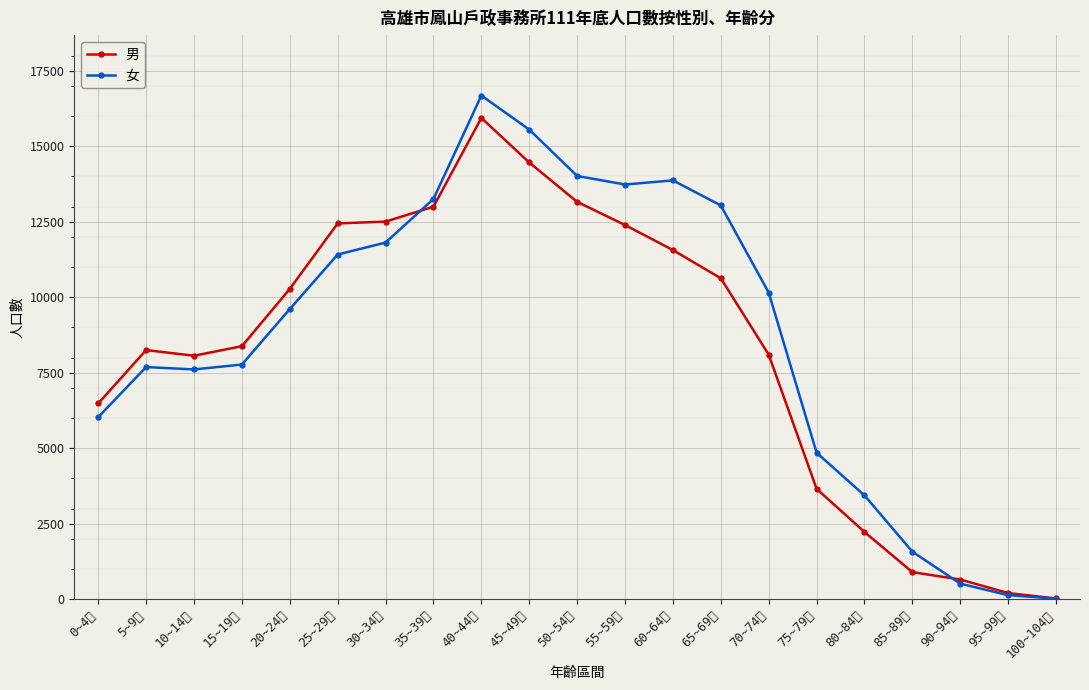

Reading left to right, extract all data points from this chart.

男: 6481	8249	8062	8378	10276	12445	12505	12999	15939	14463	13159	12392	11562	10628	8098	3653	2224	893	649	200	20
女: 6027	7687	7608	7770	9607	11415	11810	13256	16681	15553	14017	13734	13870	13040	10154	4850	3435	1570	512	130	15